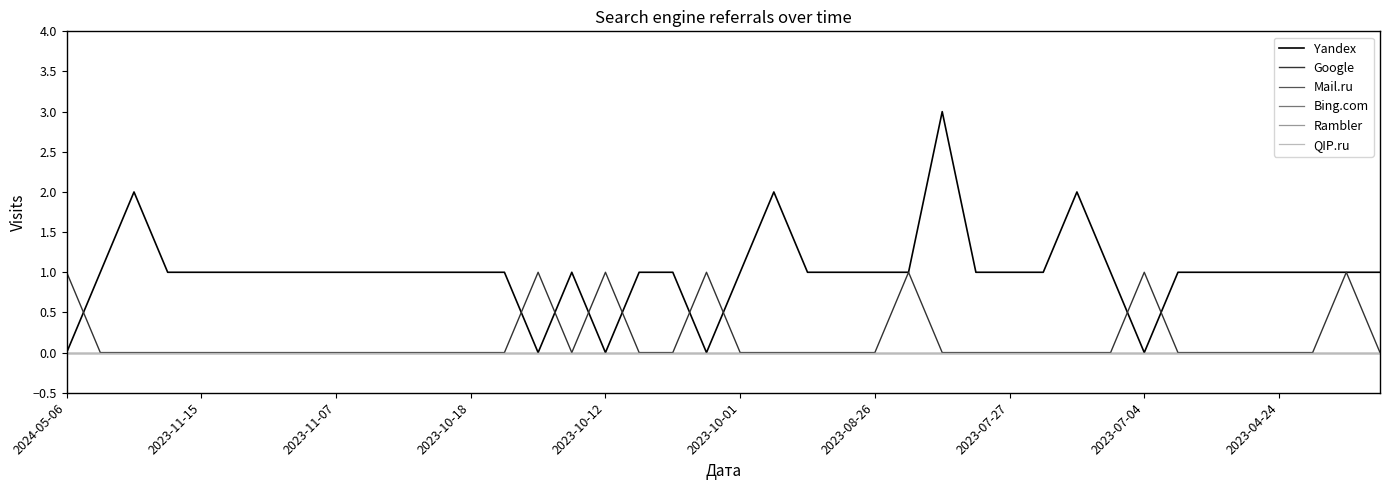

How many lines are shown in the chart?

6